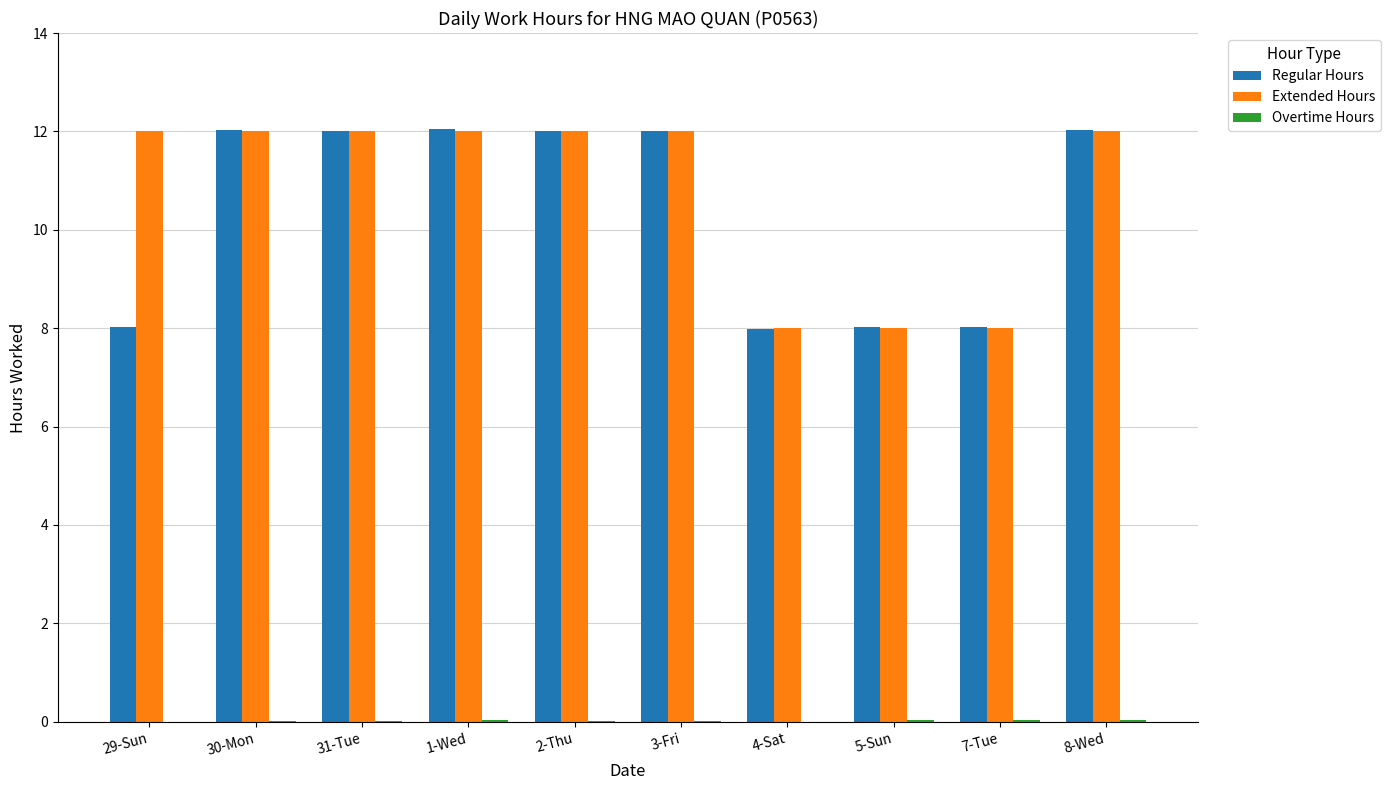

What is the maximum value for Regular Hours?

12.0